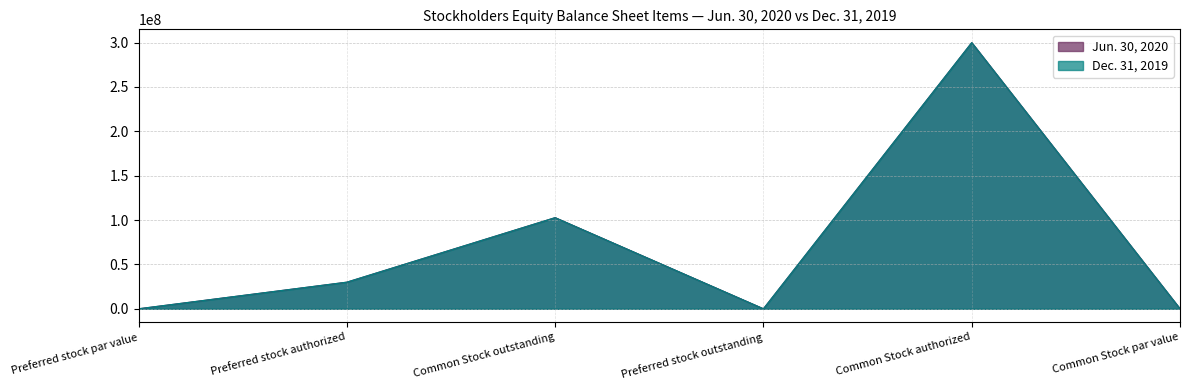

List the series in order of their peak value, lowest first.

Jun. 30, 2020, Dec. 31, 2019